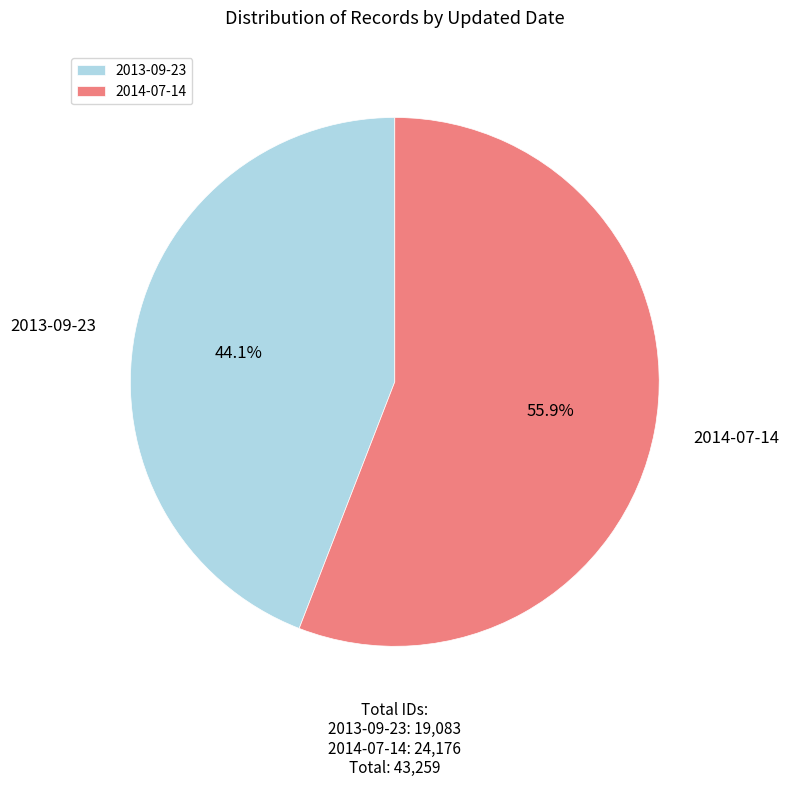

To the nearest percent, what portion does 2013-09-23 represent?

44%